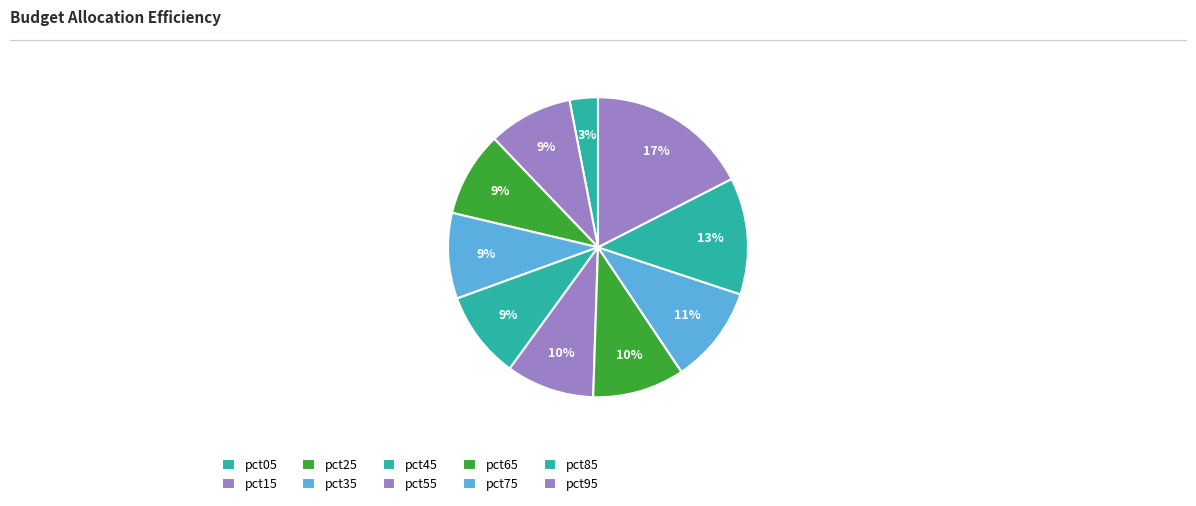

How many segments does this pie chart have?

10